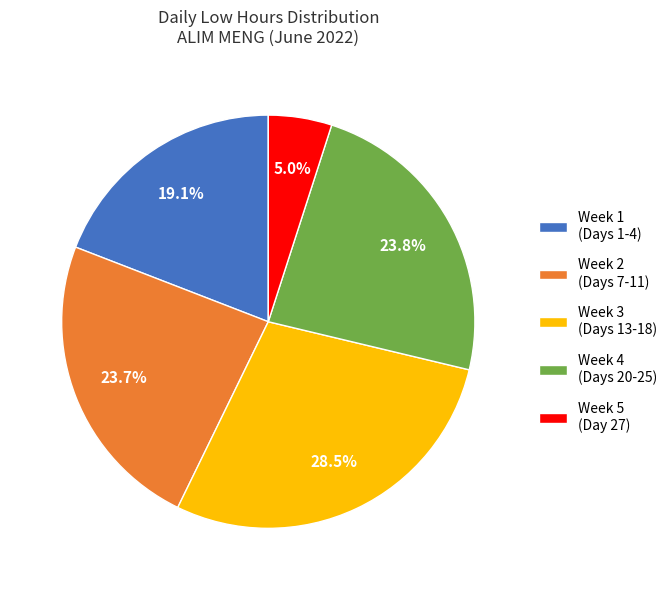

What is the ratio of the value at Week 1 (Days 1-4) to the value at Week 2 (Days 7-11)?

0.8